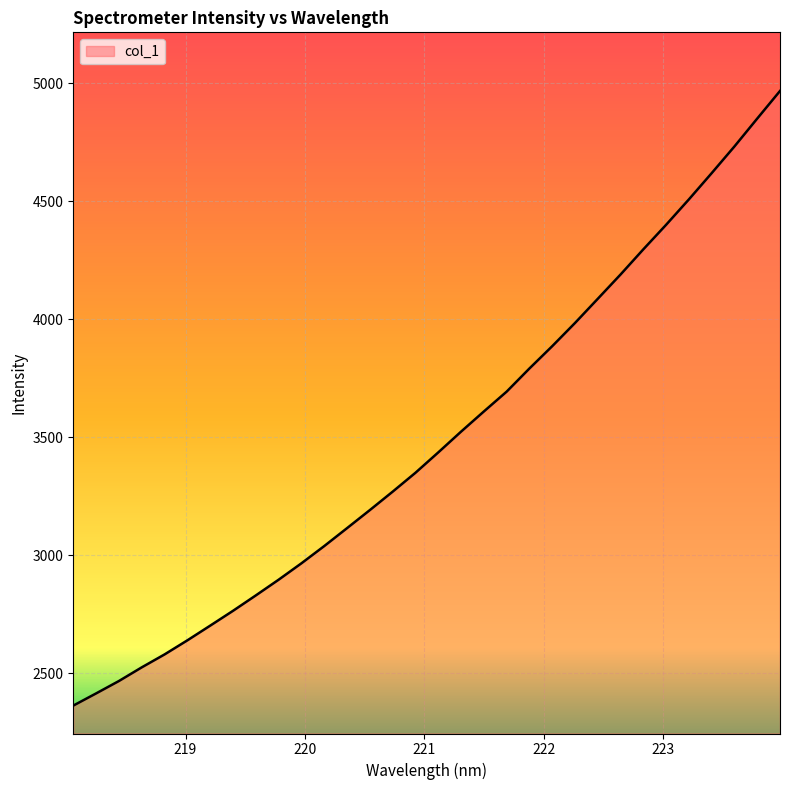

What is the greatest value displayed?

4967.7